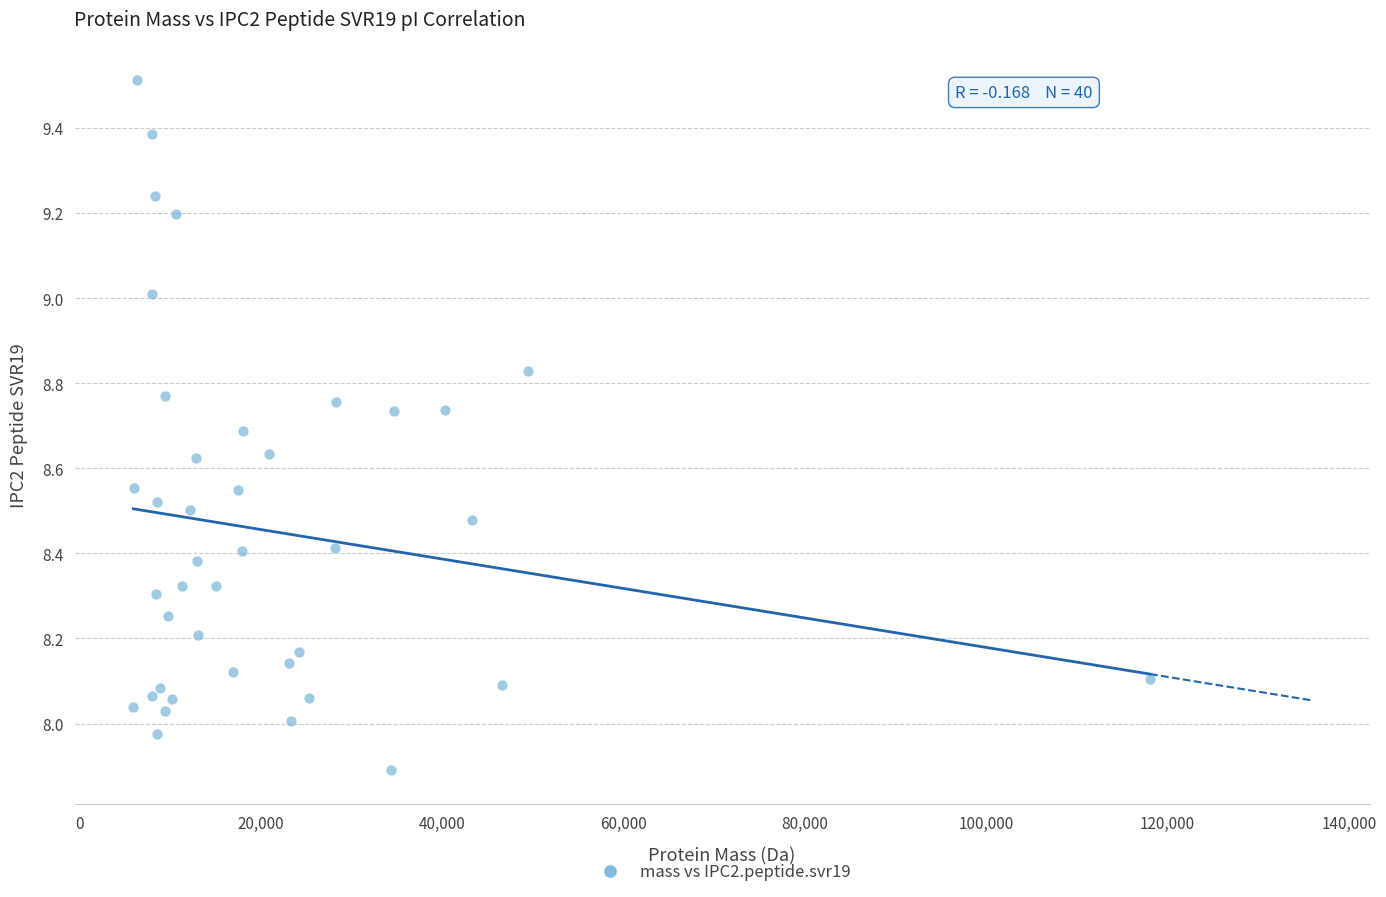

What is the range of X values (max minus min)?

112113.4